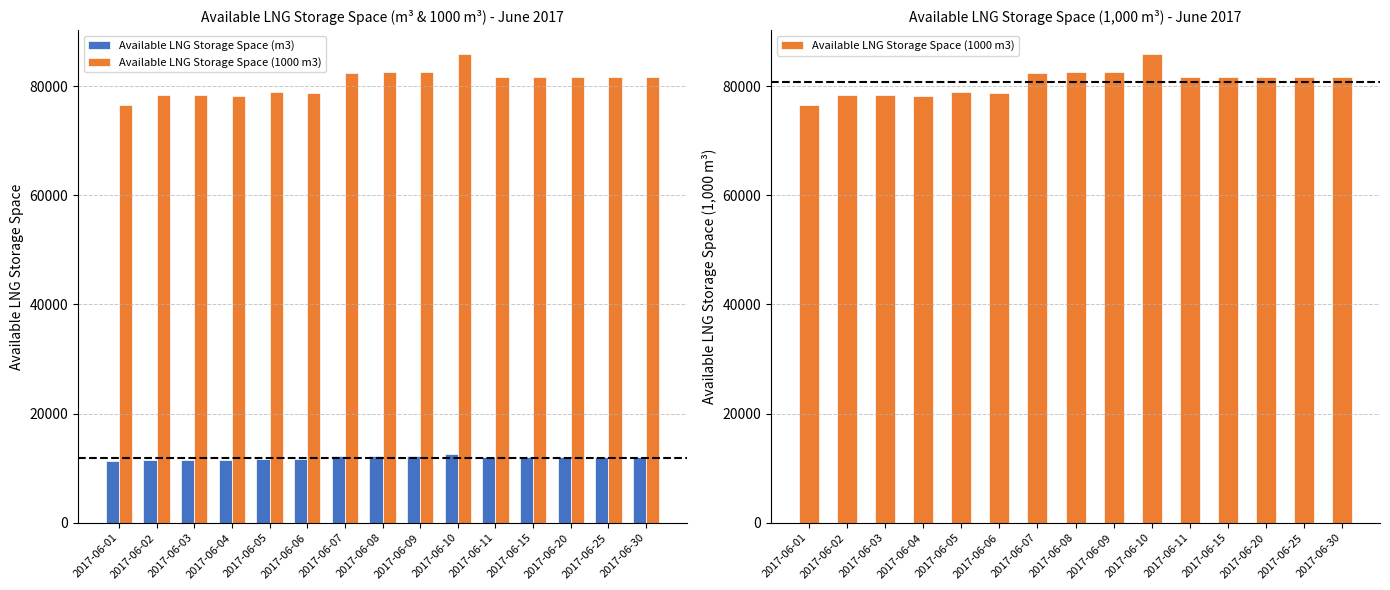

List the series in order of their peak value, lowest first.

Available LNG Storage Space (m3), Available LNG Storage Space (1000 m3)